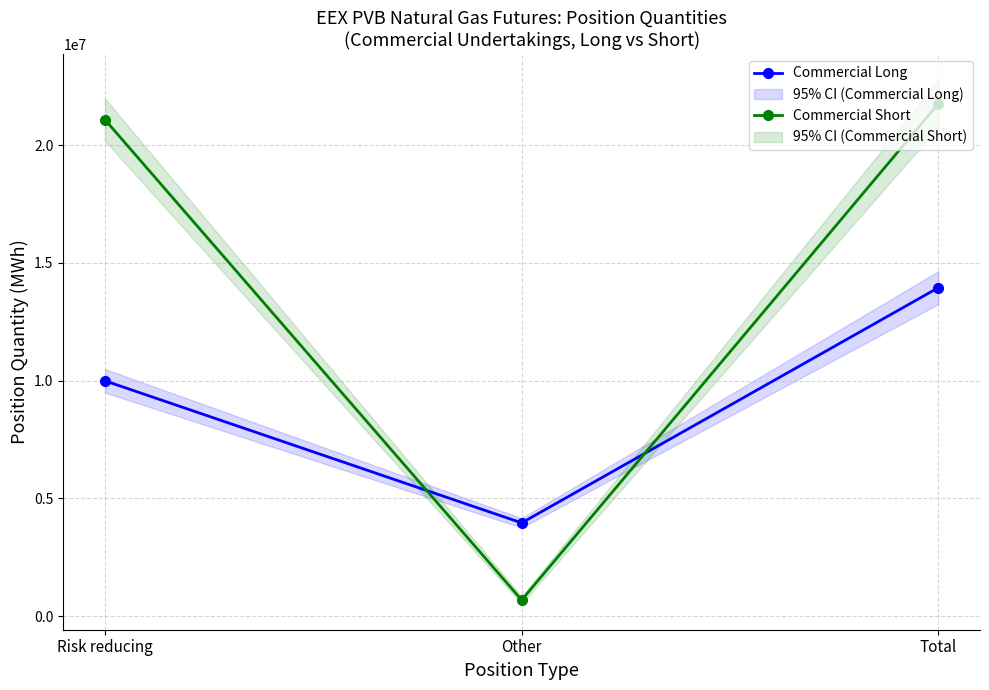

What value does the Commercial Short series have at Other?

680920